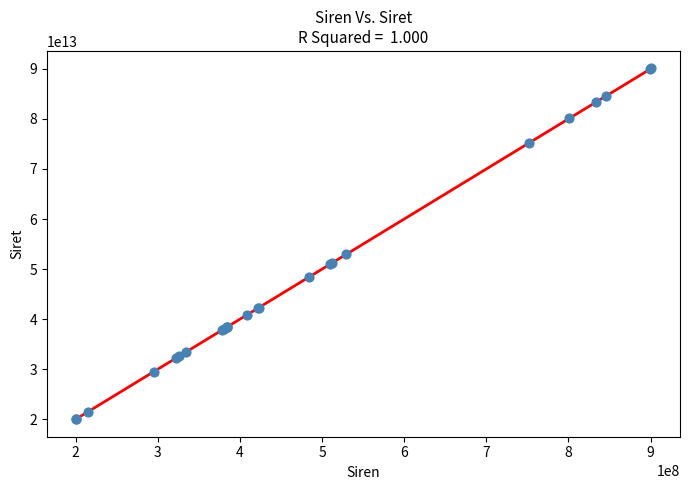

What Y value in the scatter plot is closest to 55041347950016?

52935085200016